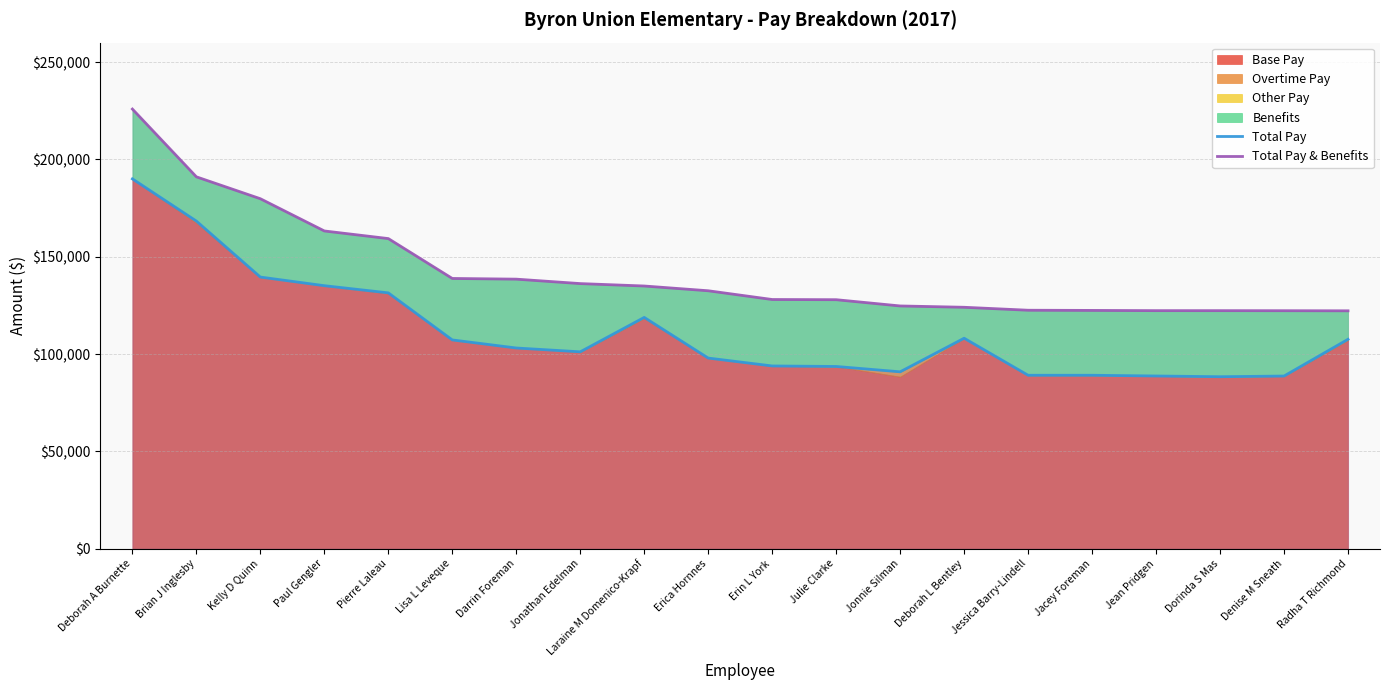

List the labels in order of Total Pay & Benefits value, largest first.

Deborah A Burnette, Brian J Inglesby, Kelly D Quinn, Paul Gengler, Pierre Laleau, Lisa L Leveque, Darrin Foreman, Jonathan Edelman, Laraine M Domenico-Krapf, Erica Hornnes, Erin L York, Julie Clarke, Jonnie Silman, Deborah L Bentley, Jessica Barry-Lindell, Jacey Foreman, Jean Pridgen, Dorinda S Mas, Denise M Sneath, Radha T Richmond